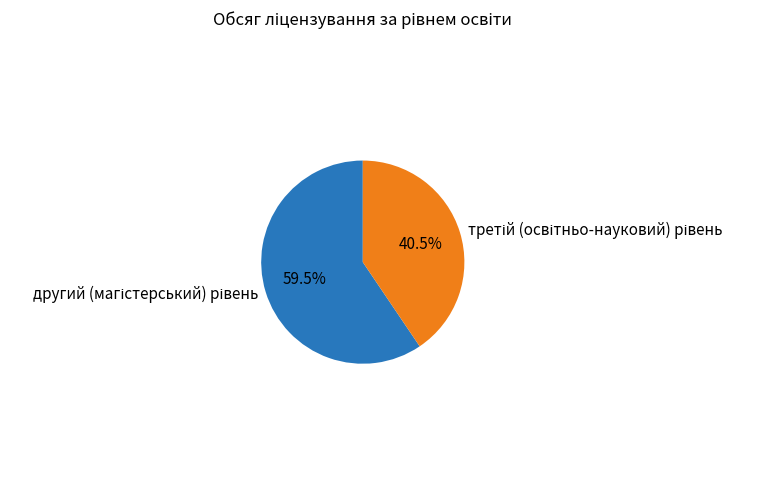

Is there any slice that represents more than half of the pie?

Yes